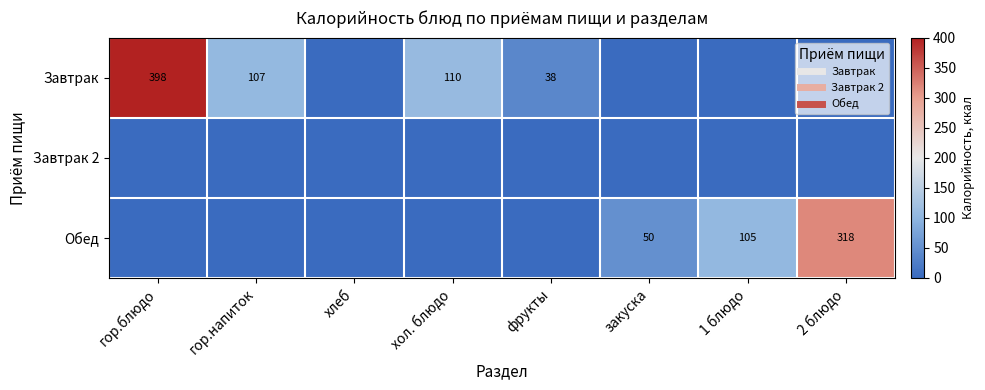

At which category is the sum across all series the highest?

гор.блюдо